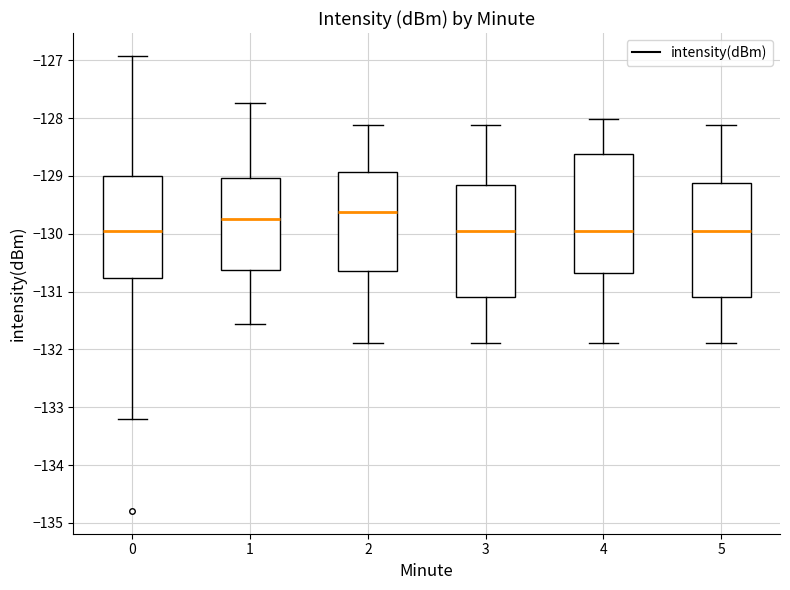

Reading left to right, transcribe this box plot: for each box, give where its median line is, the range the box spans, and where its two whiskers end, as read against the y-axis. The values are not printed on the chart, so give them approximately, as read against the axis.

0: median -130.0, box -130.8 to -129.0, whiskers -133.2 to -126.9
1: median -129.7, box -130.6 to -129.0, whiskers -131.6 to -127.7
2: median -129.6, box -130.7 to -128.9, whiskers -131.9 to -128.1
3: median -130.0, box -131.1 to -129.2, whiskers -131.9 to -128.1
4: median -130.0, box -130.7 to -128.6, whiskers -131.9 to -128.0
5: median -130.0, box -131.1 to -129.1, whiskers -131.9 to -128.1